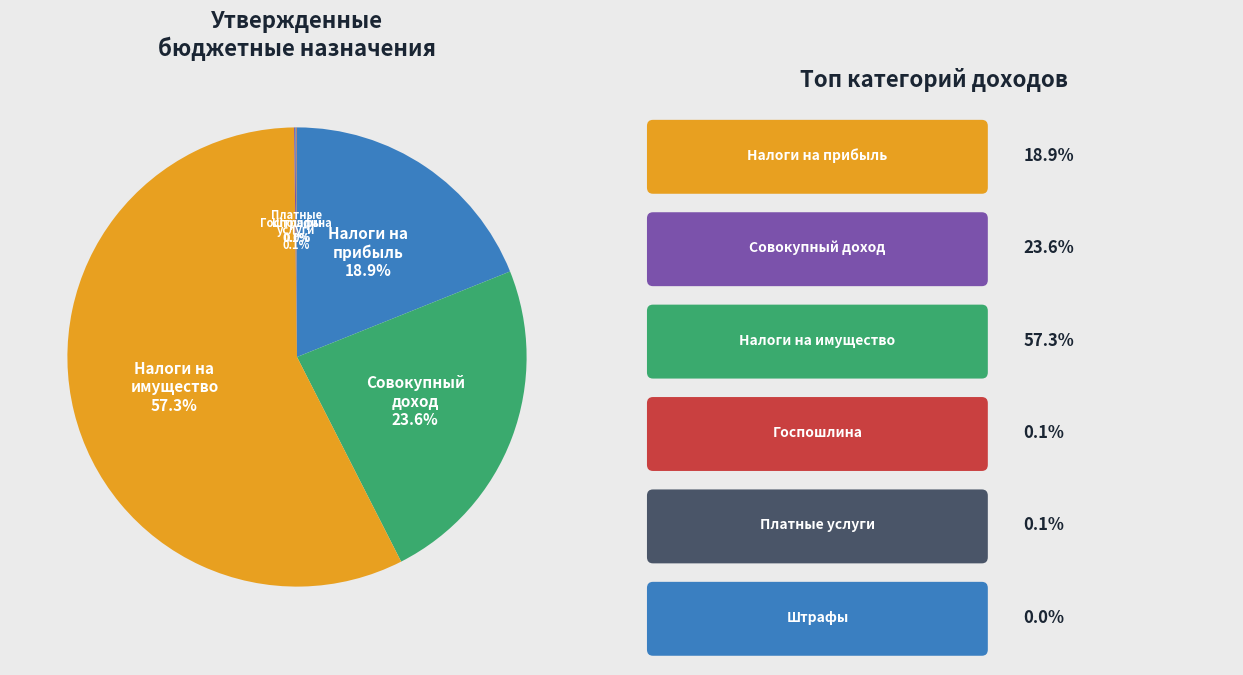

Does any single category account for the majority?

Yes